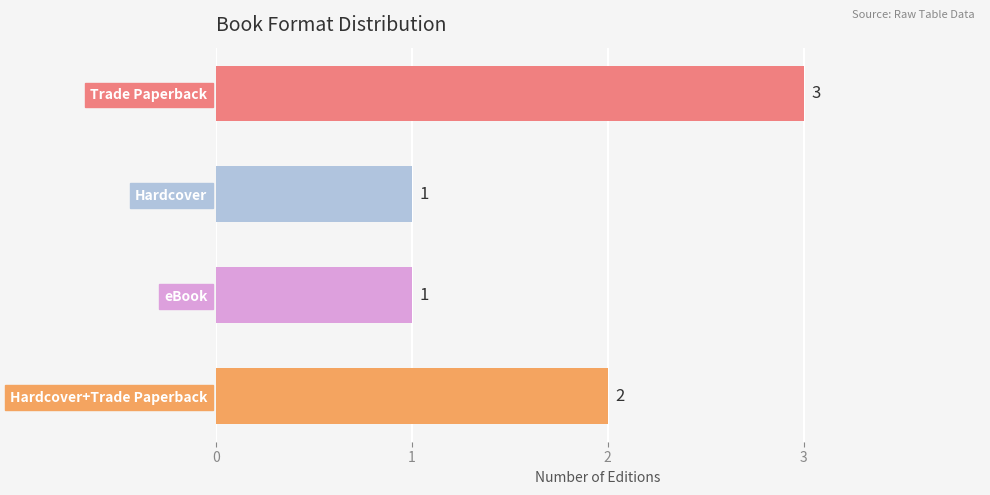

The value at eBook is 1. True or false?

True